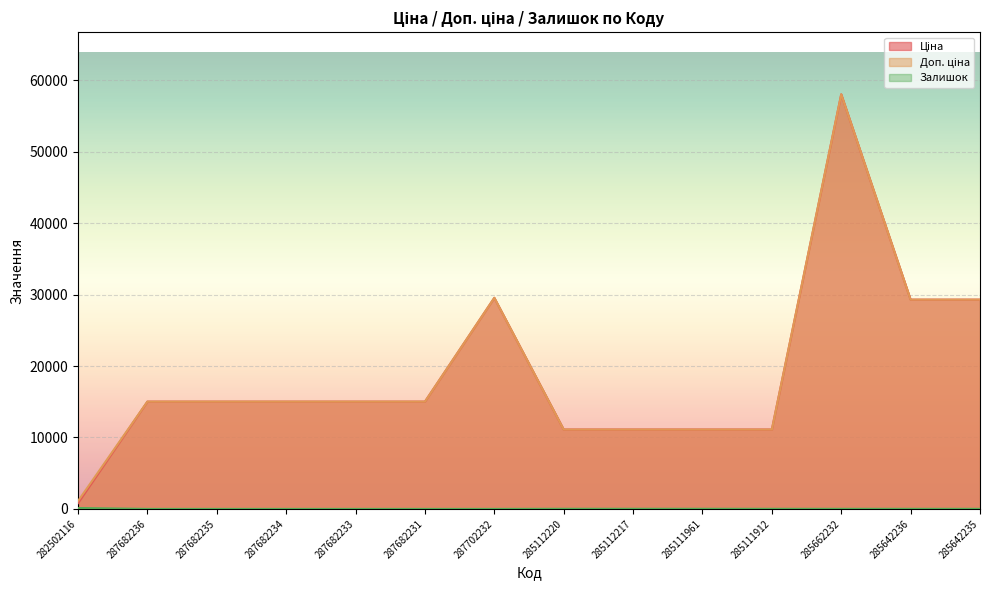

What is the maximum value for Залишок?

125.0